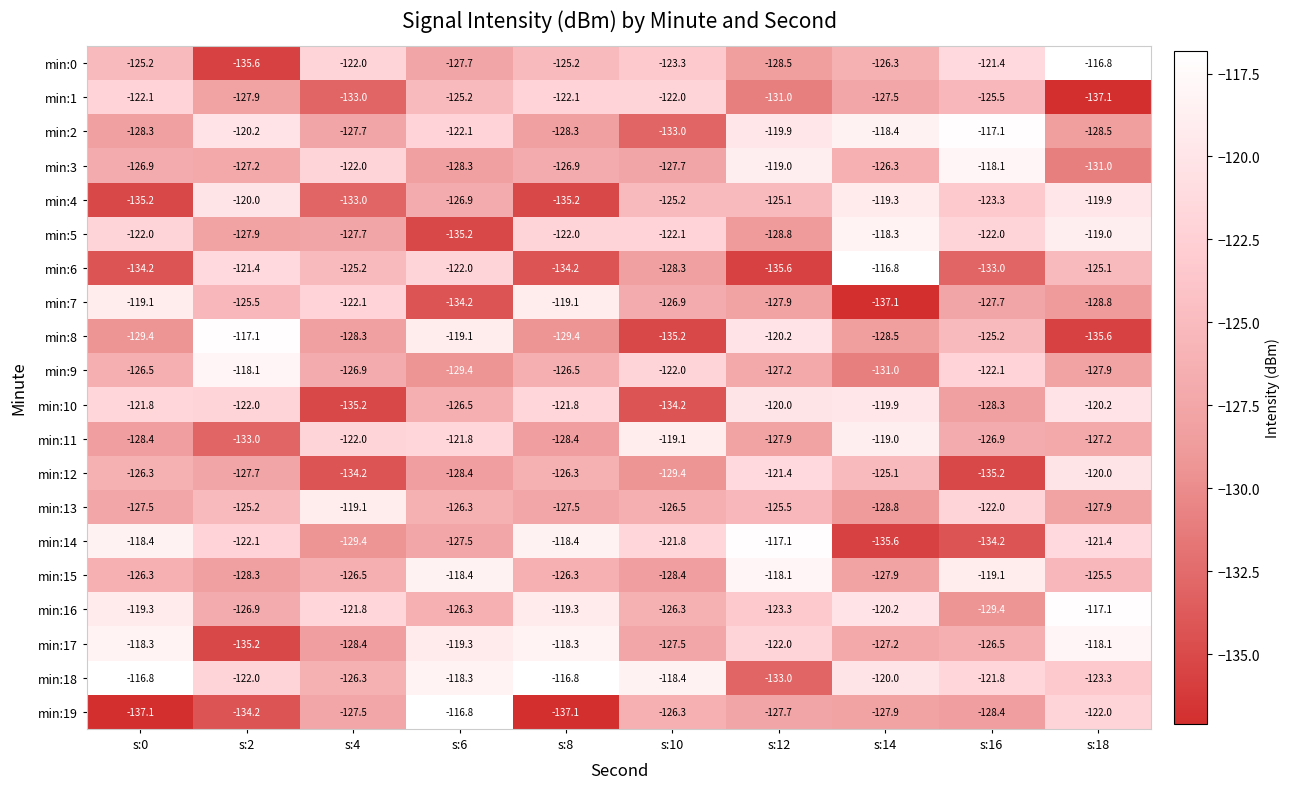

Which series has the widest spread of values?

min:19